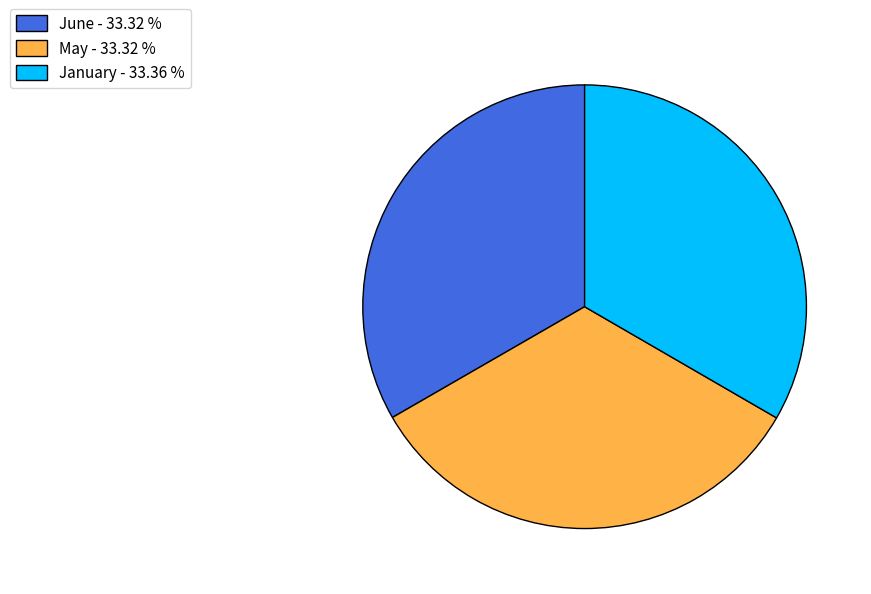

Does January account for over 50% of the chart?

No